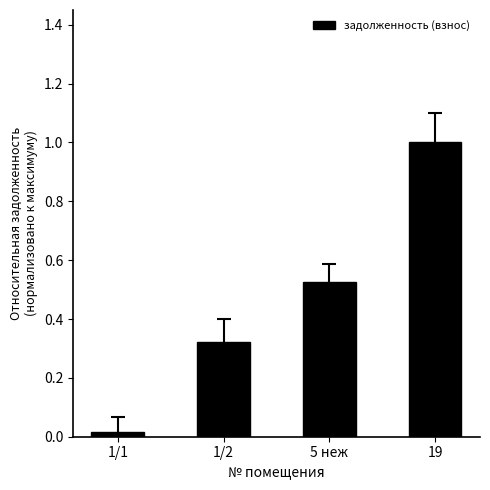

What position from the left is 1/2?

2